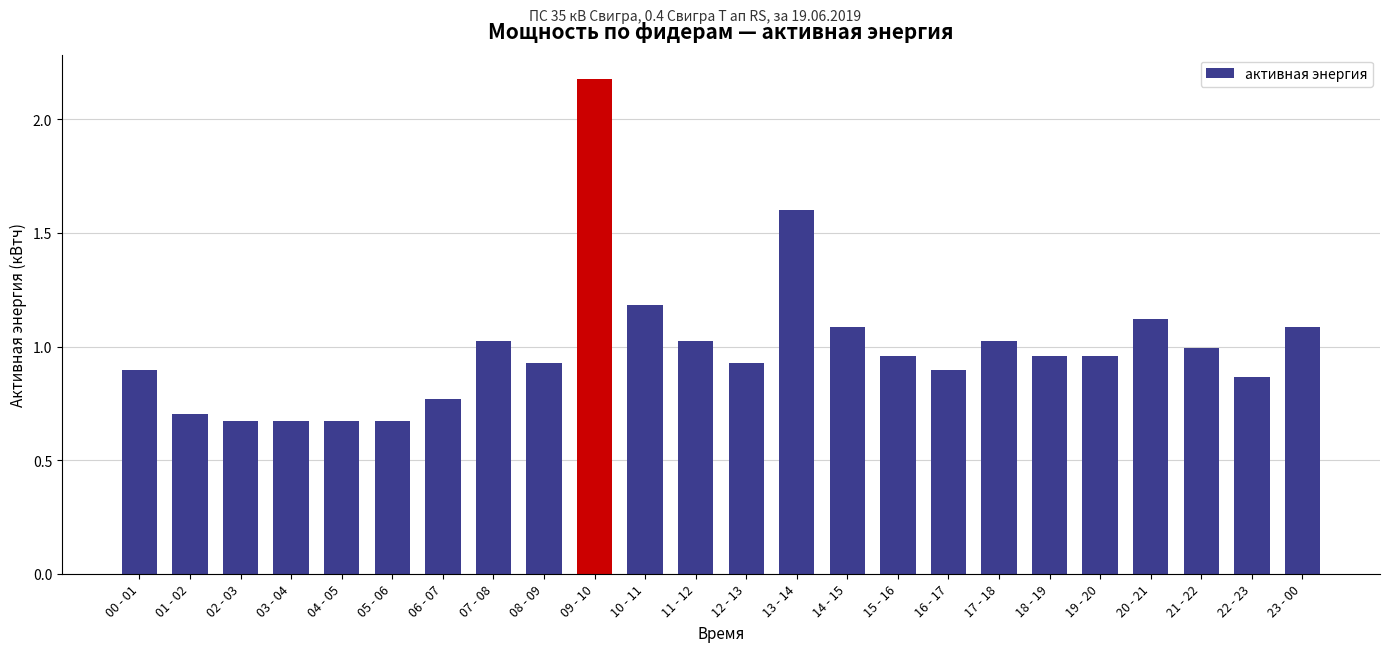

What position from the right is 23 - 00?

1